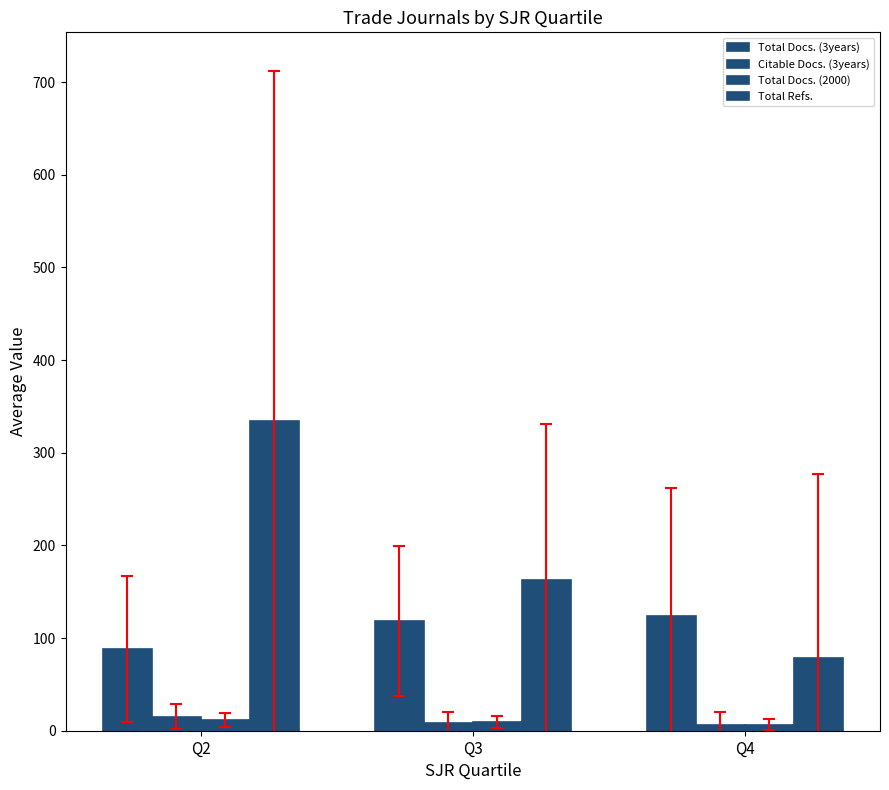

At which category is the sum across all series the highest?

Q2